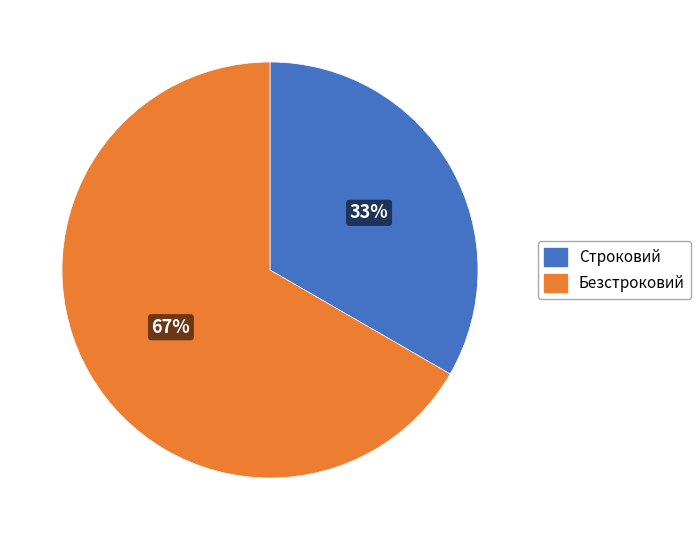

Rank the categories by value from lowest to highest.

Строковий, Безстроковий